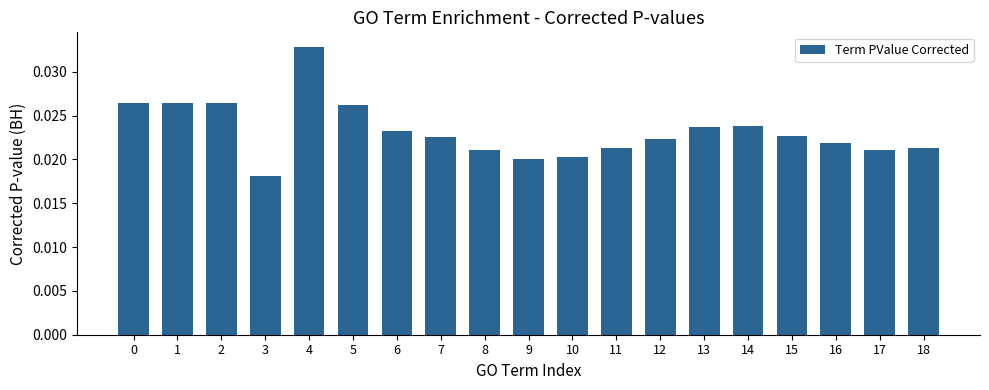

Which category has the highest value across all series?

4